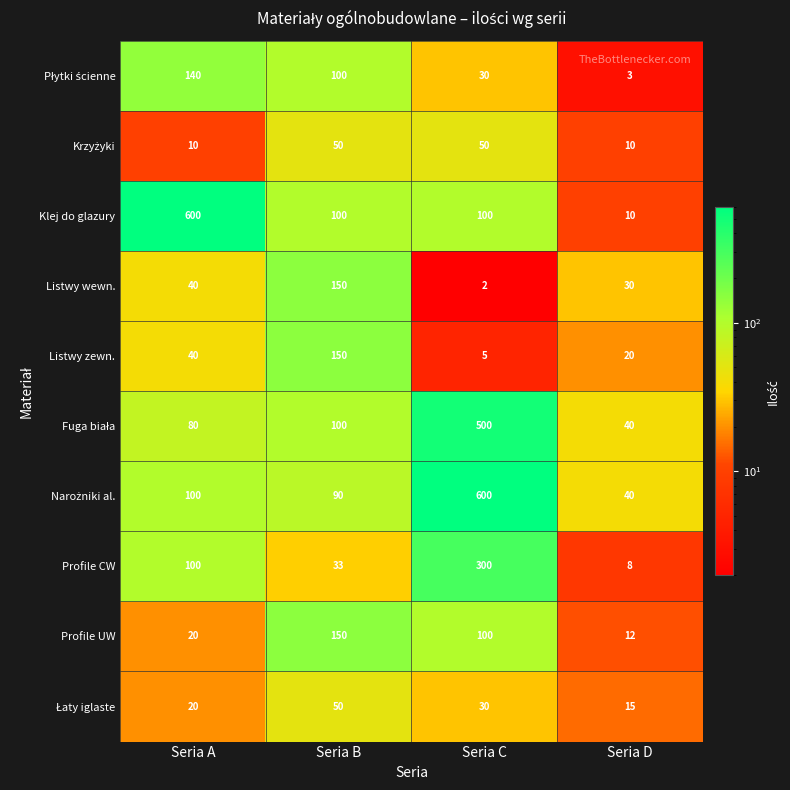

What is the smallest value displayed?

2